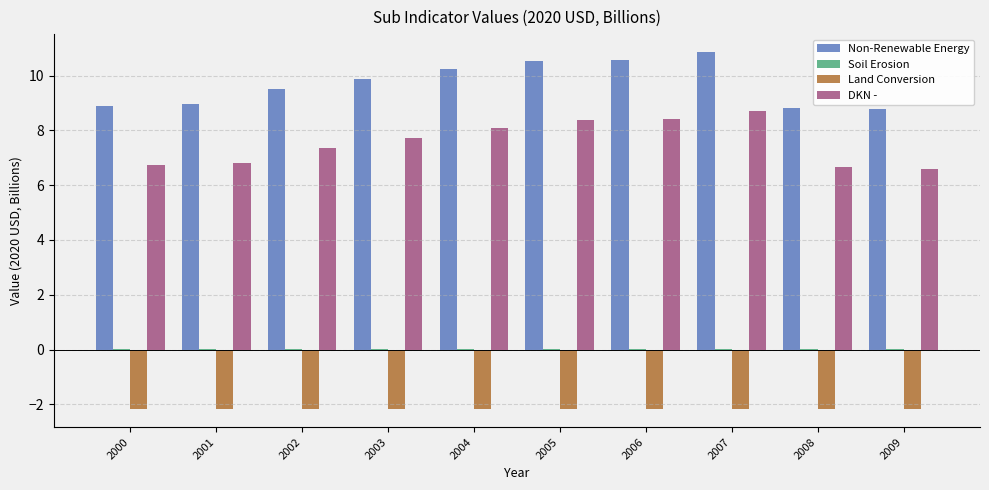

The value of Non-Renewable Energy at 2006 is 10.6. True or false?

True